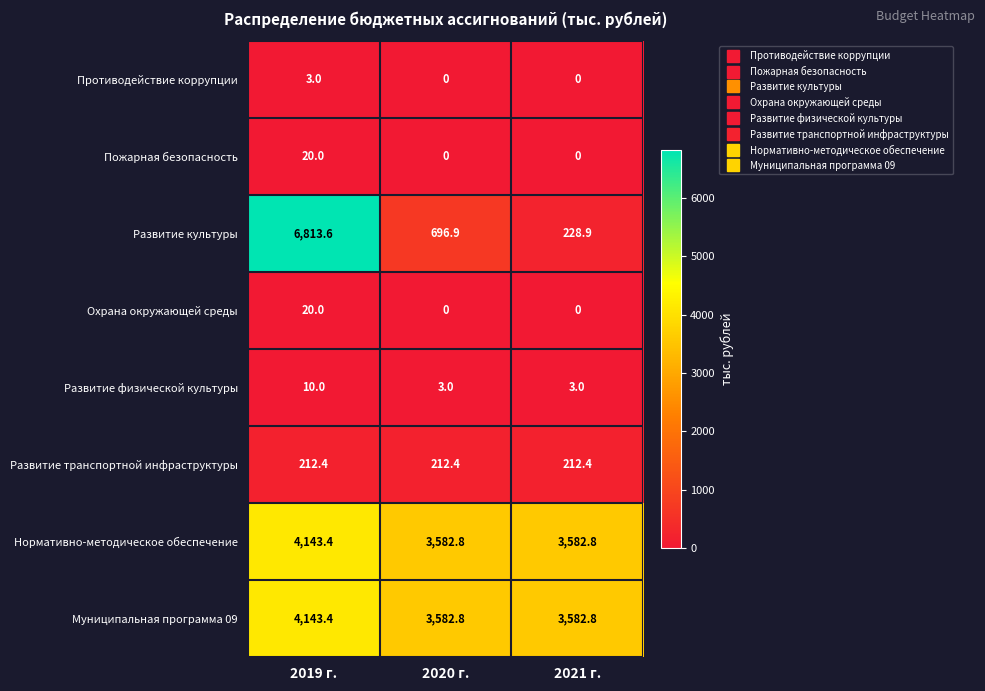

What is the difference between the highest and lowest values at 2020 г.?

3582.8